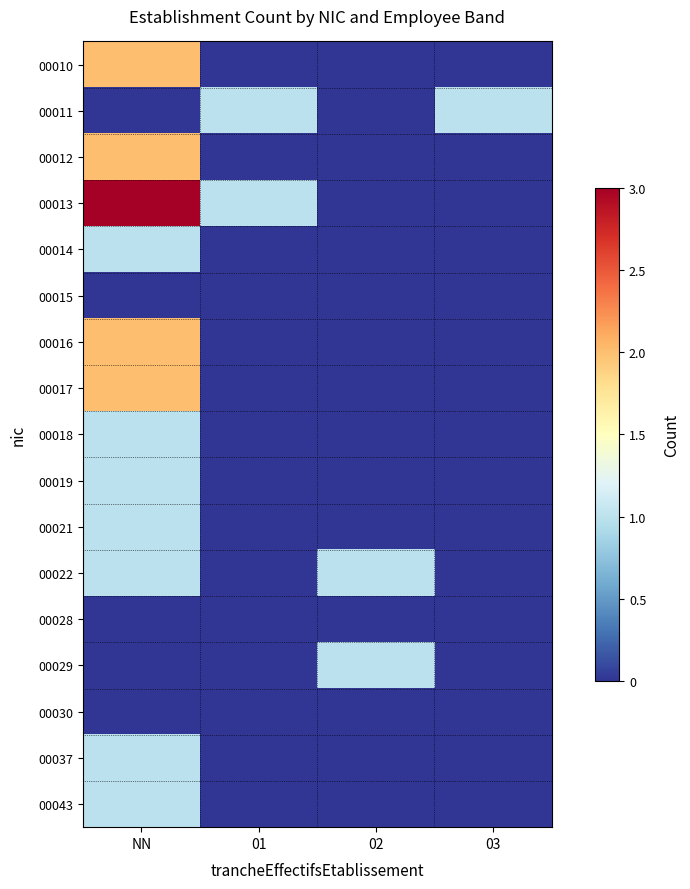

At how many categories does at least one series exceed 0?

4